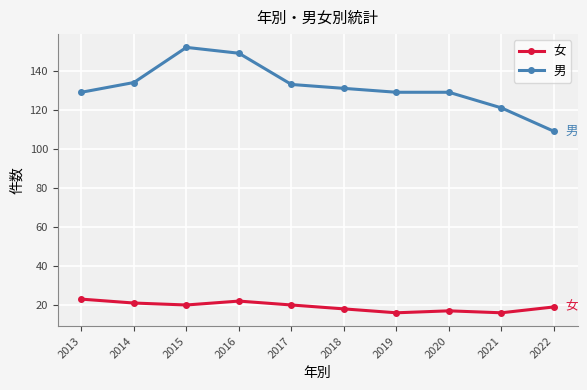

Rank the series by their maximum value, from lowest to highest.

女, 男